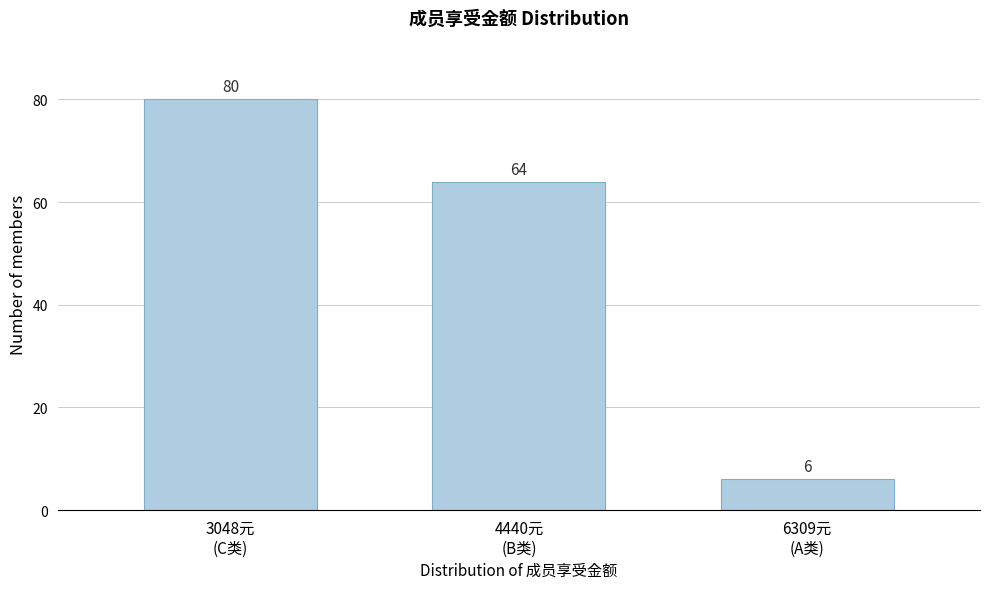

Reading left to right, list all the values displayed in this chart.

80	64	6